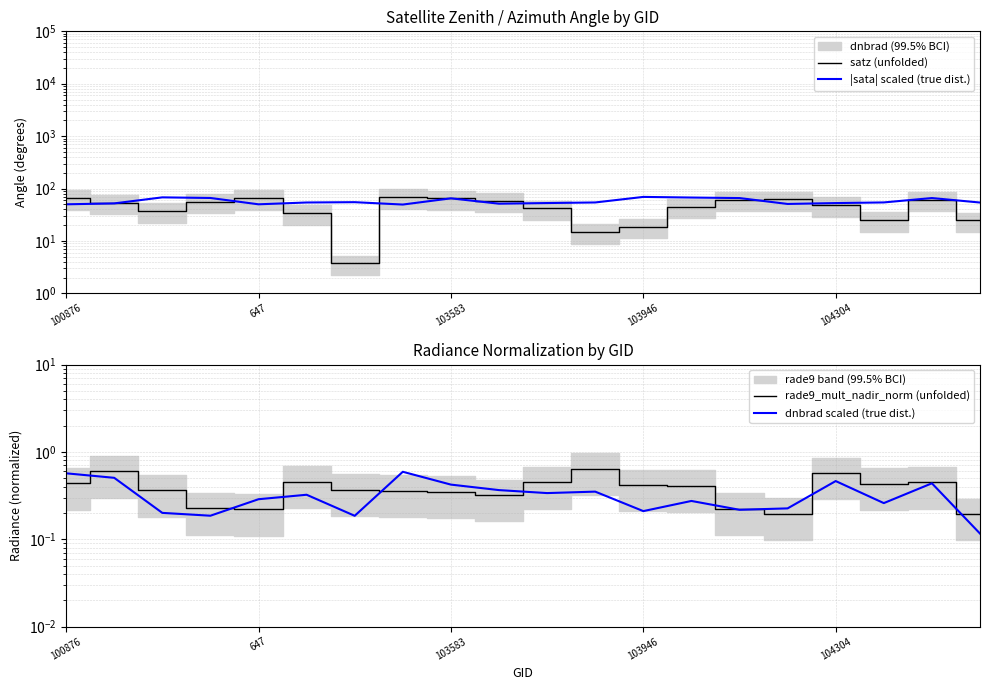

What is the difference between the highest and lowest values at 103583?

67.7